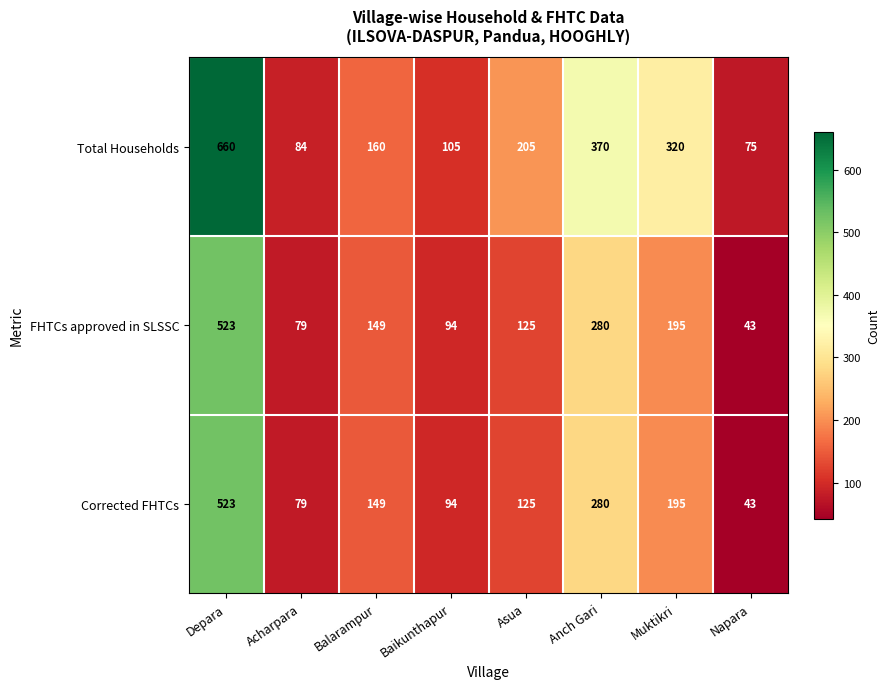

What is the greatest value displayed?

660